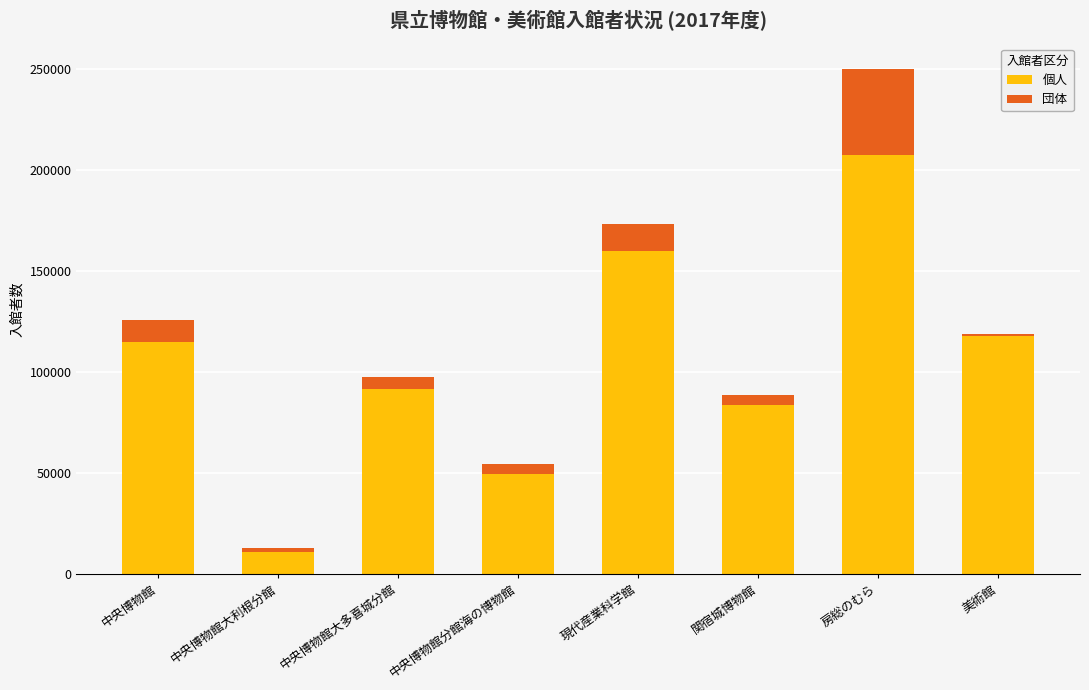

What is the total value across all series at 現代産業科学館?

173156